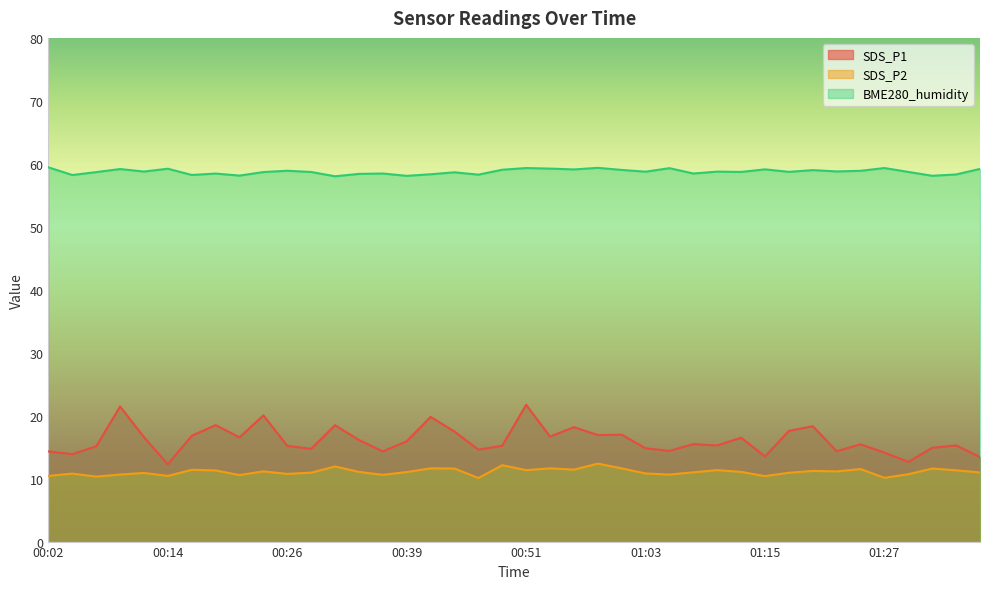

At which category does SDS_P2 reach its first local peak?

00:04